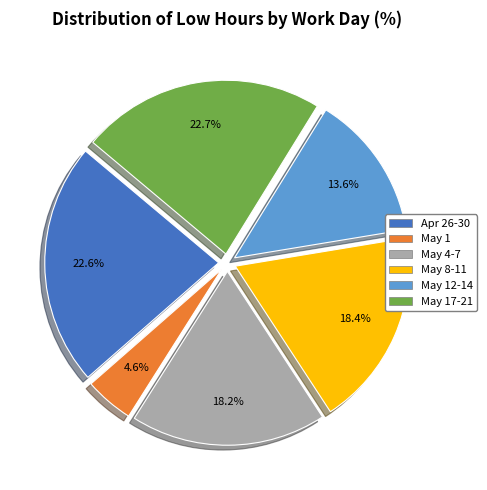

Do May 12-14 and May 8-11 together represent more than half of the pie?

No